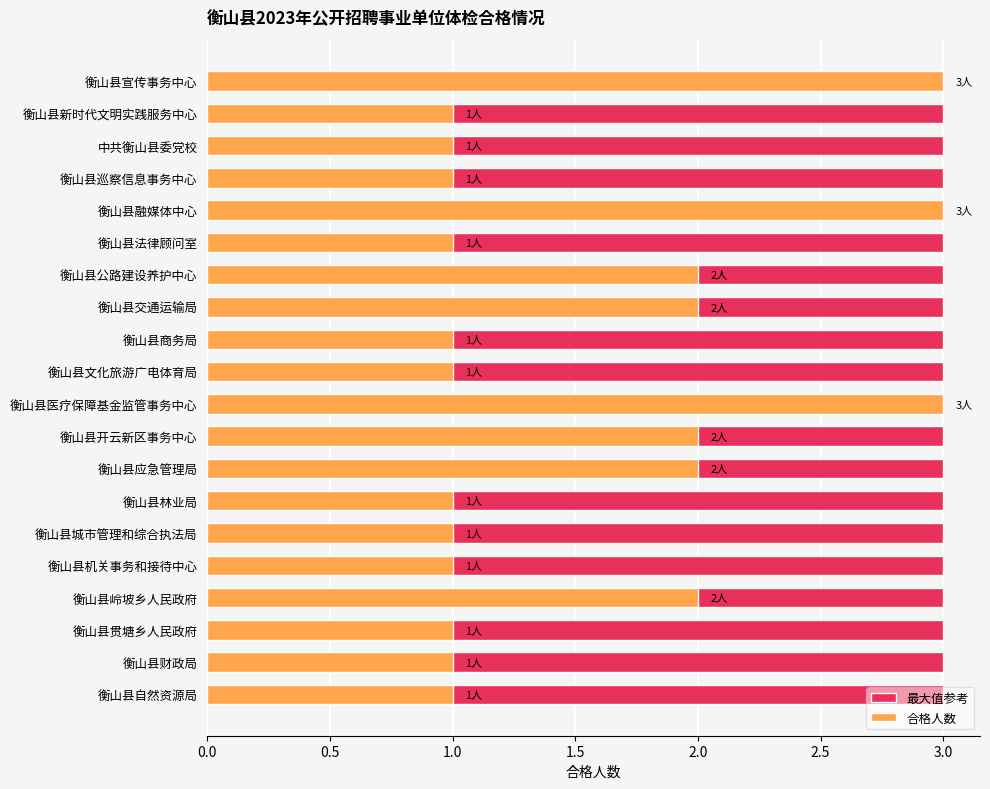

Read the 合格人数 value at 13.

1.0